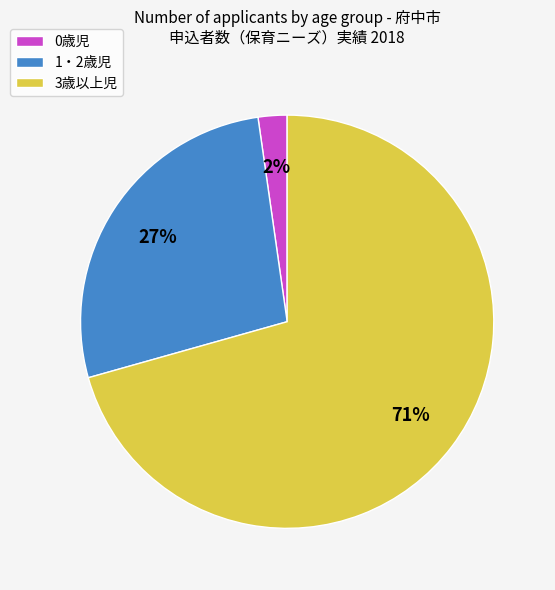

Is the sum of 3歳以上児 and 0歳児 greater than half?

Yes